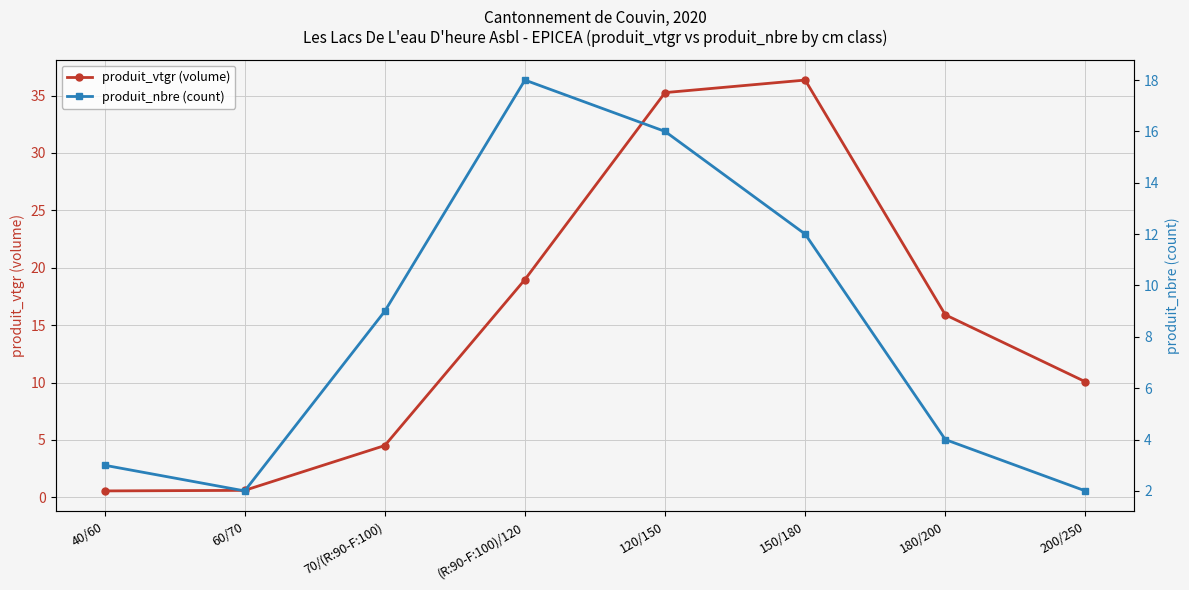

Which category has the lowest value in the produit_vtgr (volume) series?

40/60